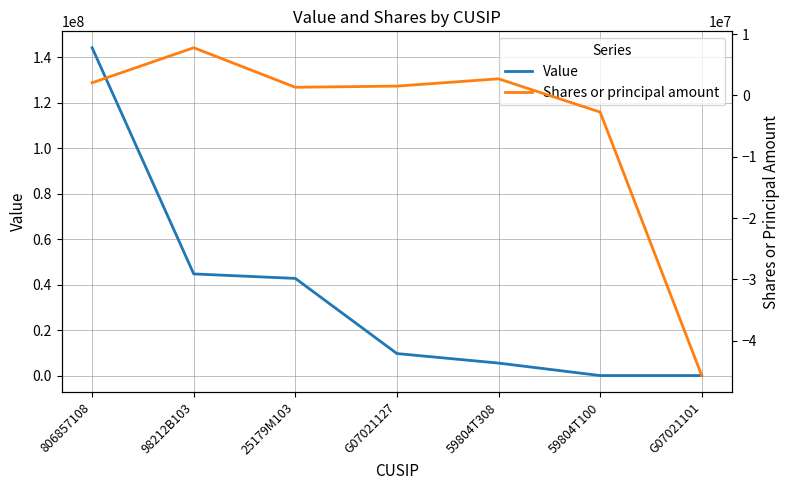

List the series in order of their peak value, lowest first.

Shares or principal amount, Value